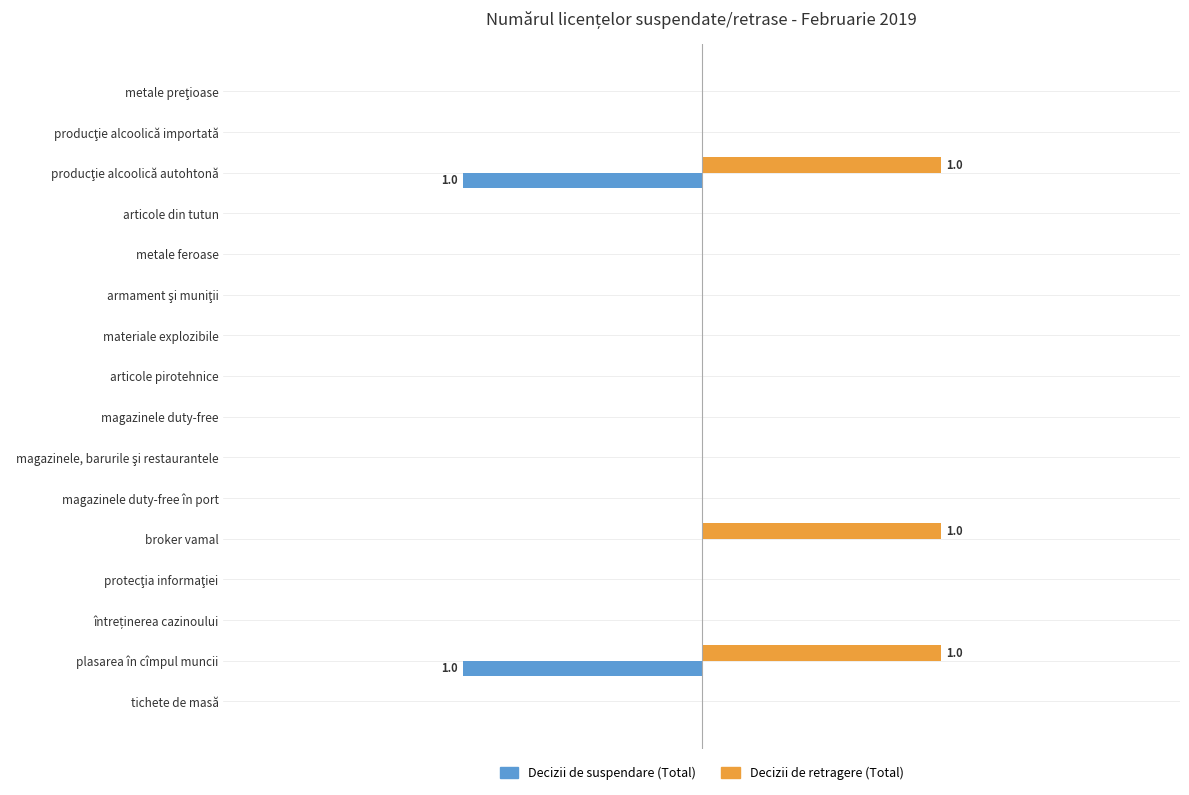

What are all the series names shown in the legend?

Decizii de suspendare (Total), Decizii de retragere (Total)